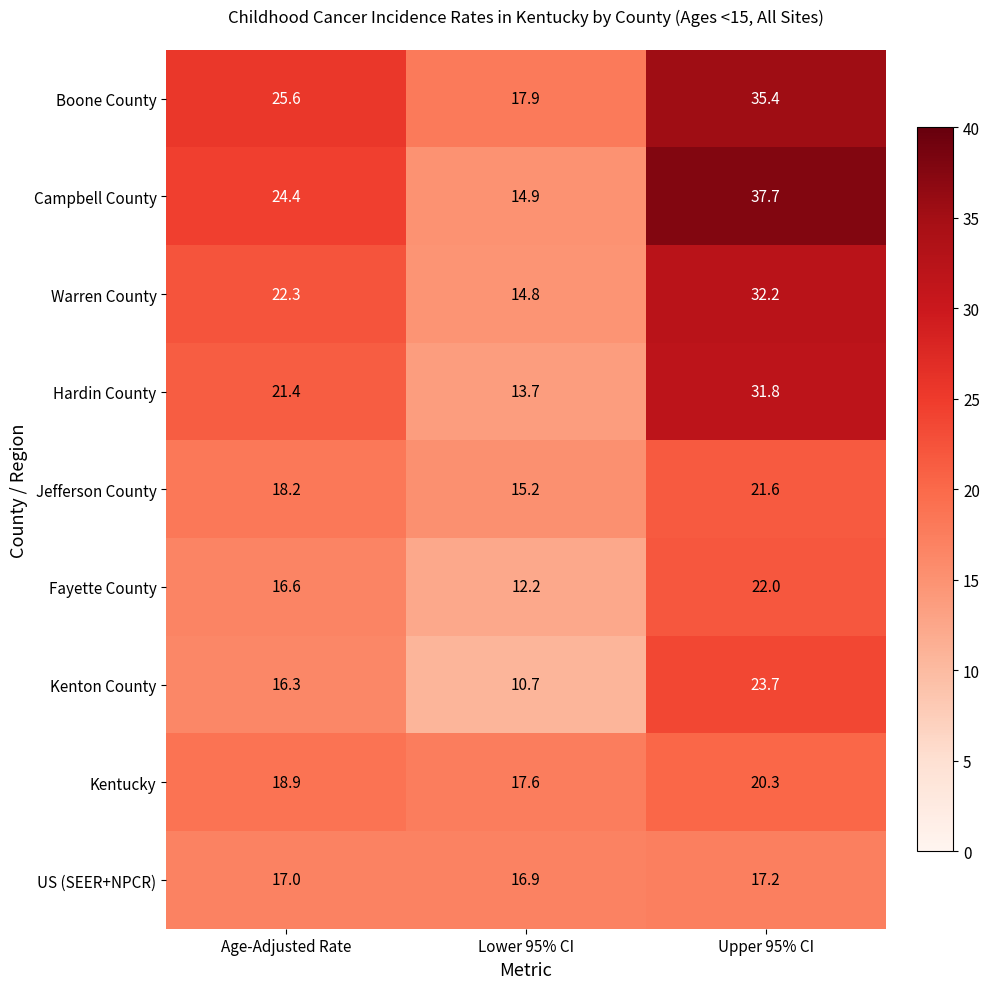

True or false: Kenton County has a value of 6.1 at Lower 95% CI.

False